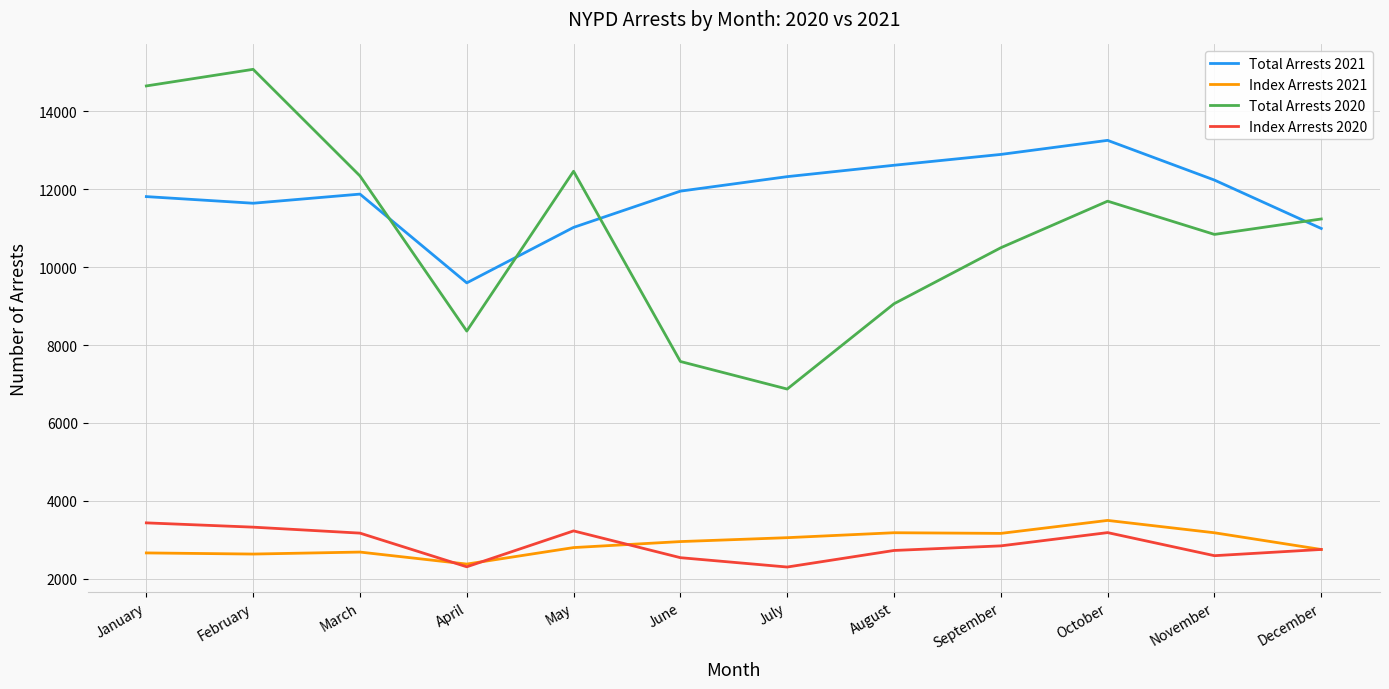

At which label does Total Arrests 2020 first exceed 11234?

January